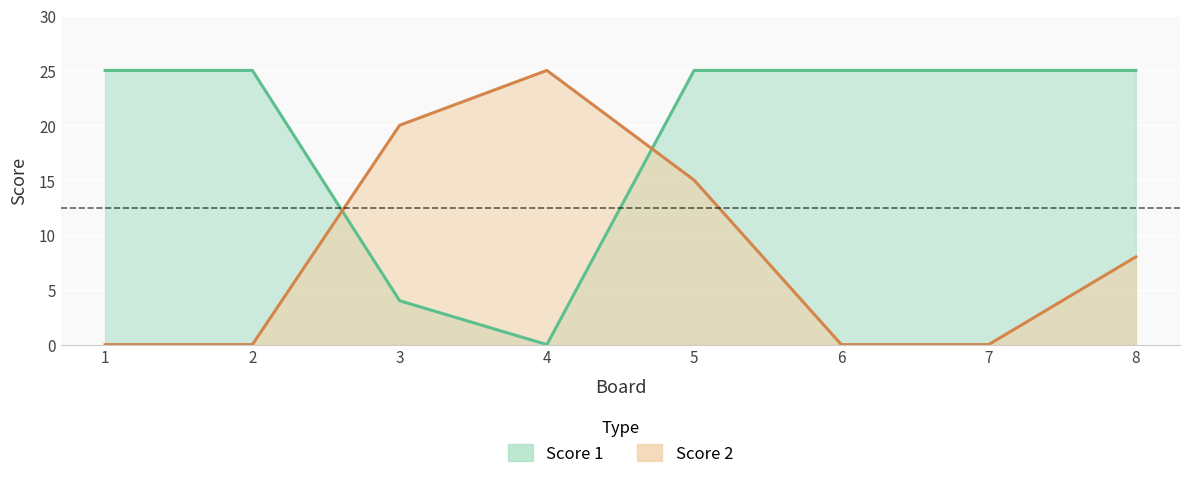

What is the sum of the Score 1 values at 6 and 2?

50